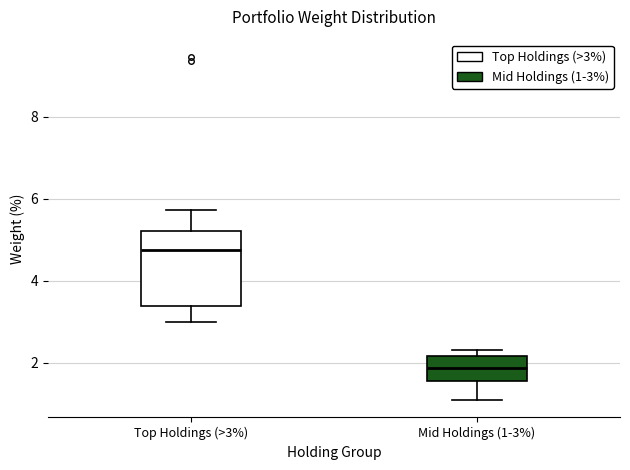

Reading left to right, transcribe this box plot: for each box, give where its median line is, the range the box spans, and where its two whiskers end, as read against the y-axis. The values are not printed on the chart, so give them approximately, as read against the axis.

Top Holdings (>3%): median 4.8, box 3.4 to 5.2, whiskers 3.0 to 5.8
Mid Holdings (1-3%): median 1.8, box 1.6 to 2.2, whiskers 1.0 to 2.4